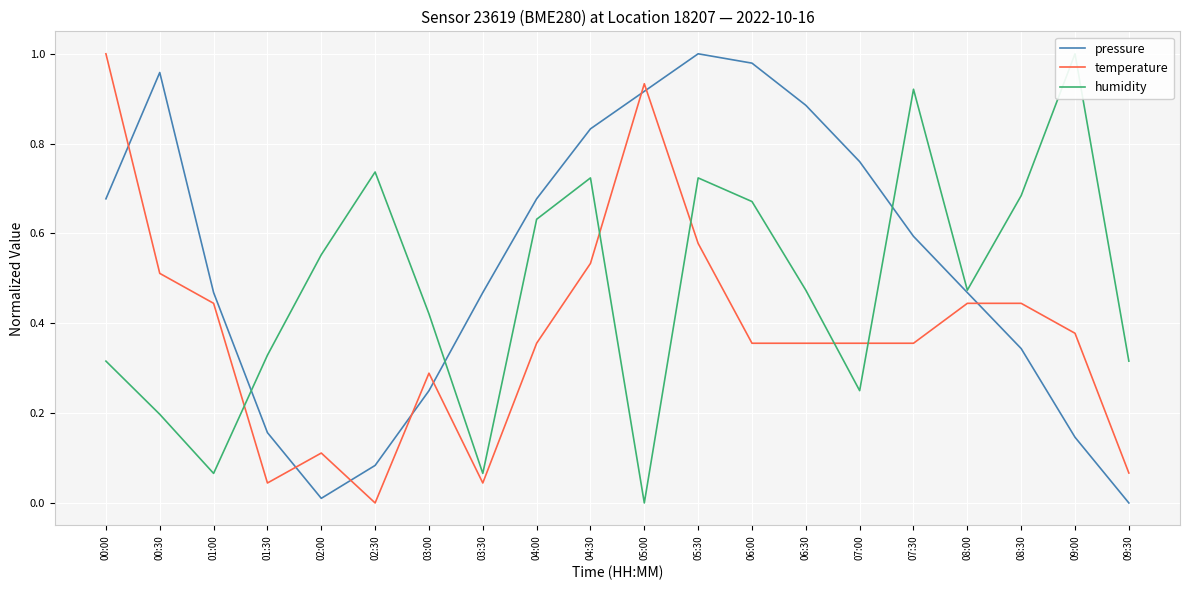

What value does the pressure series have at 08:00?

0.5